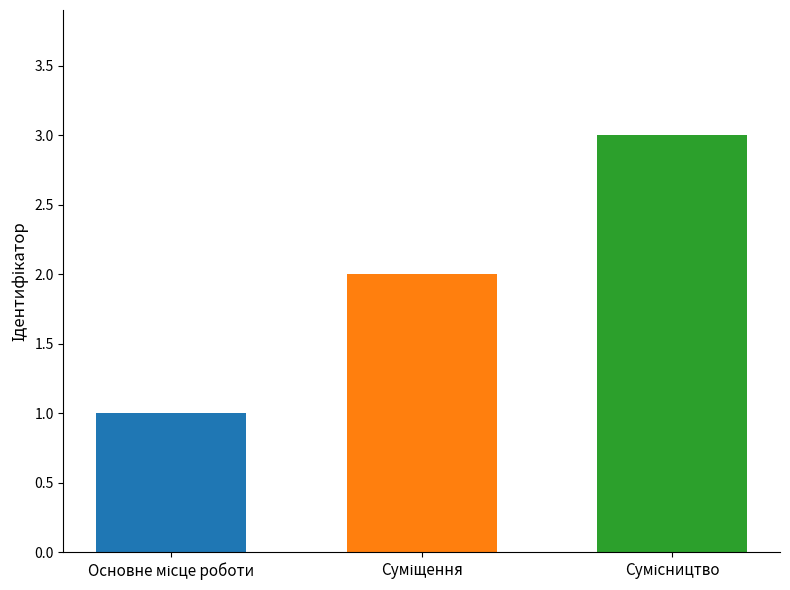

What is the maximum value shown in the chart?

3